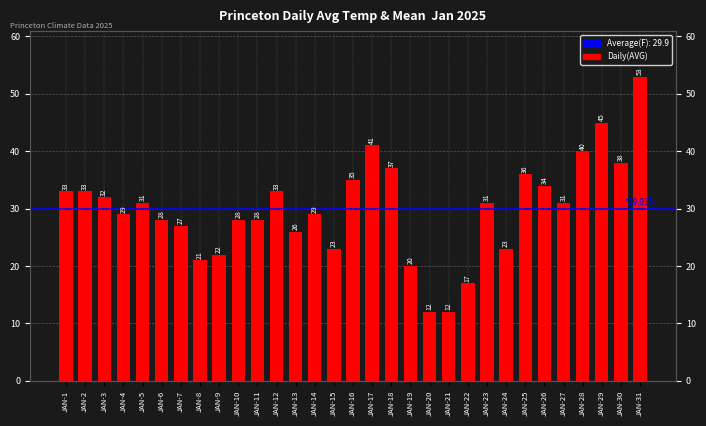

Reading left to right, extract all data points from this chart.

JAN-1=33	JAN-2=33	JAN-3=32	JAN-4=29	JAN-5=31	JAN-6=28	JAN-7=27	JAN-8=21	JAN-9=22	JAN-10=28	JAN-11=28	JAN-12=33	JAN-13=26	JAN-14=29	JAN-15=23	JAN-16=35	JAN-17=41	JAN-18=37	JAN-19=20	JAN-20=12	JAN-21=12	JAN-22=17	JAN-23=31	JAN-24=23	JAN-25=36	JAN-26=34	JAN-27=31	JAN-28=40	JAN-29=45	JAN-30=38	JAN-31=53